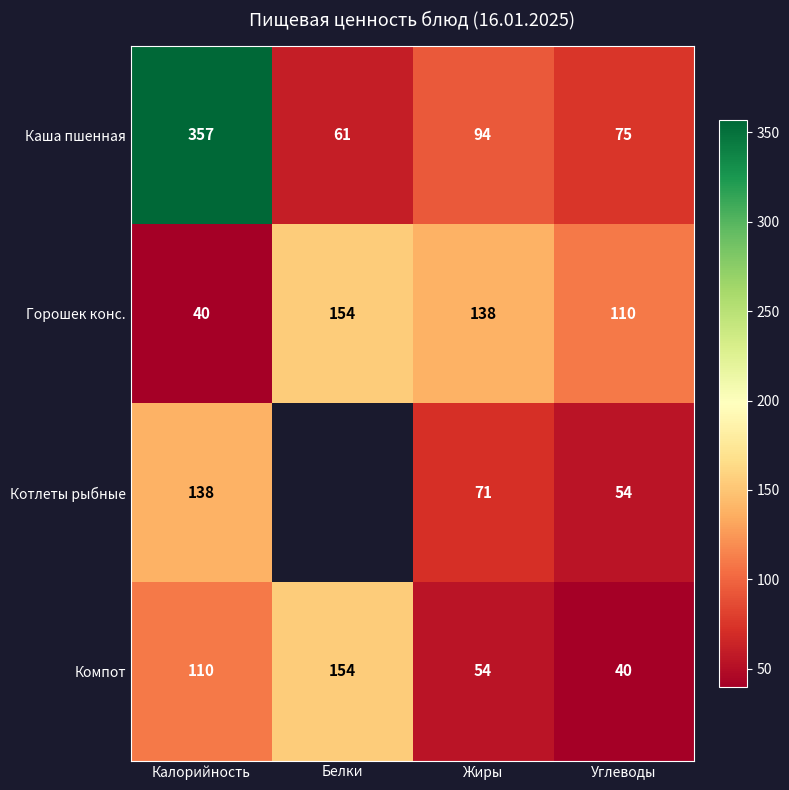

At how many categories does at least one series exceed 288?

1